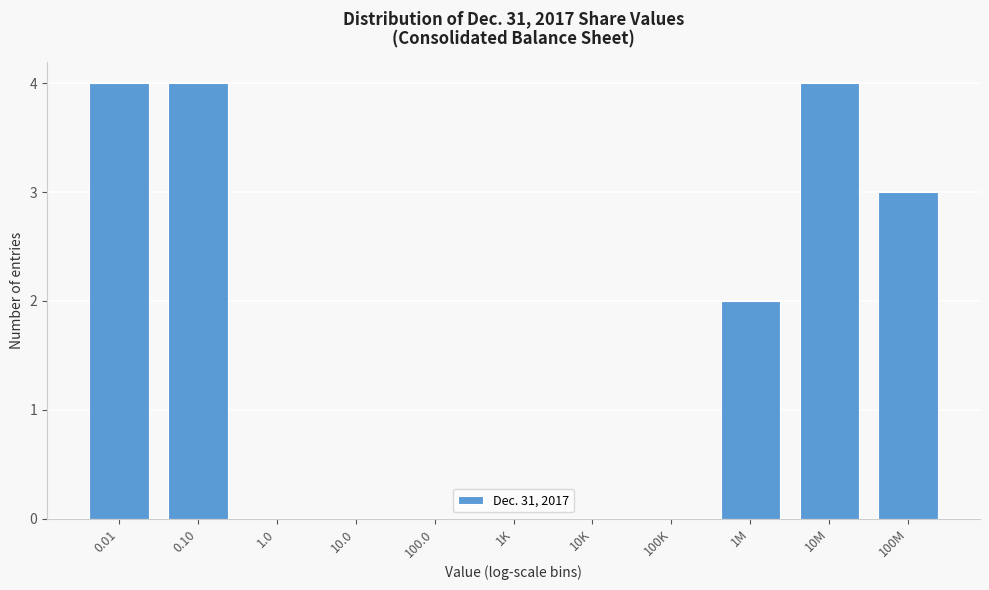

Reading left to right, transcribe all the data shown in this chart.

0.01=4	0.10=4	1.0=0	10.0=0	100.0=0	1K=0	10K=0	100K=0	1M=2	10M=4	100M=3